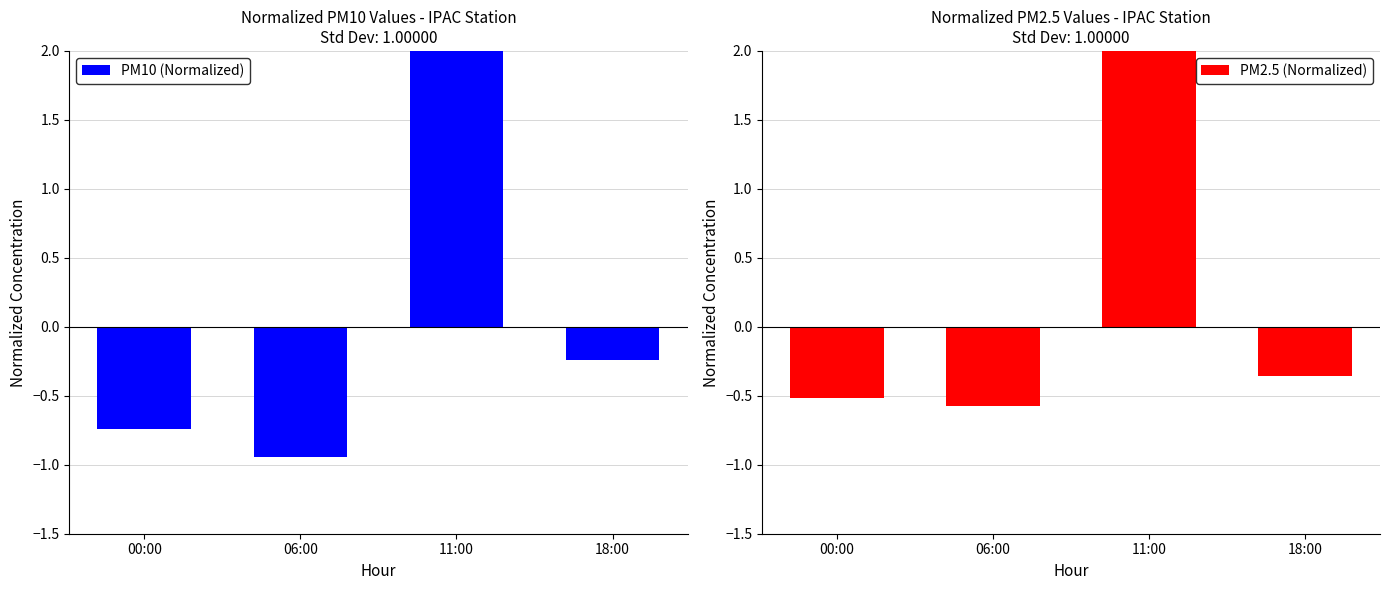

Which series has the largest total across all categories?

PM2.5 (Normalized)